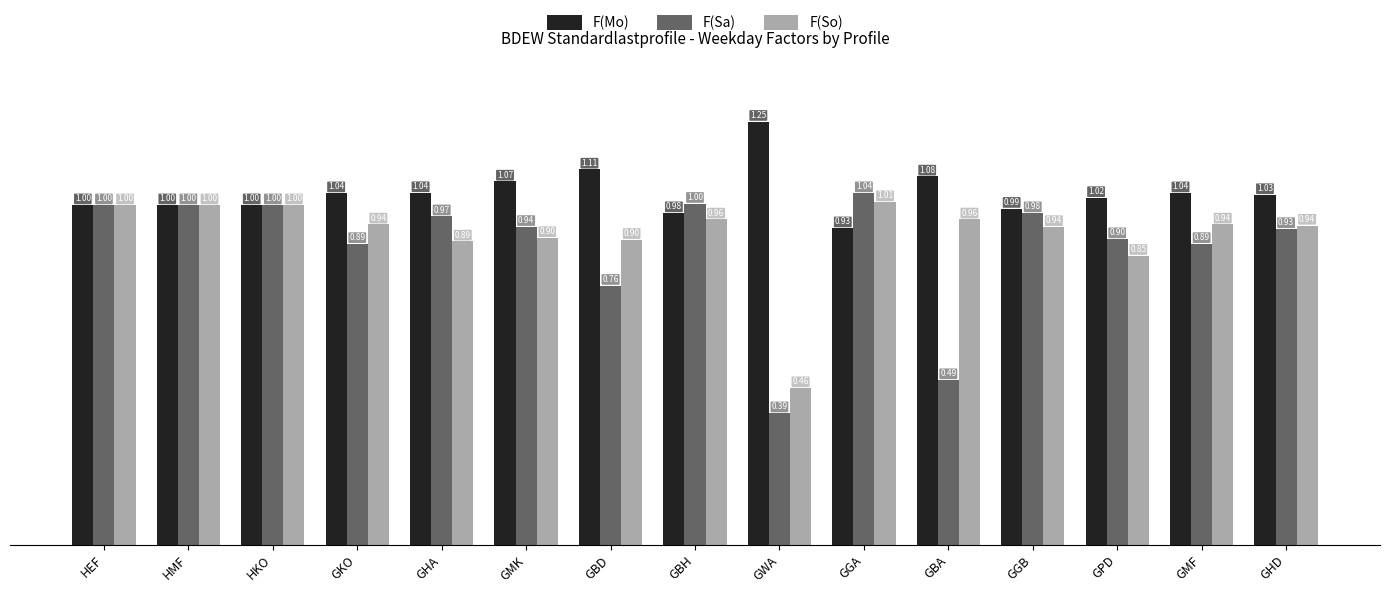

What is the sum of all F(Sa) values?

13.2